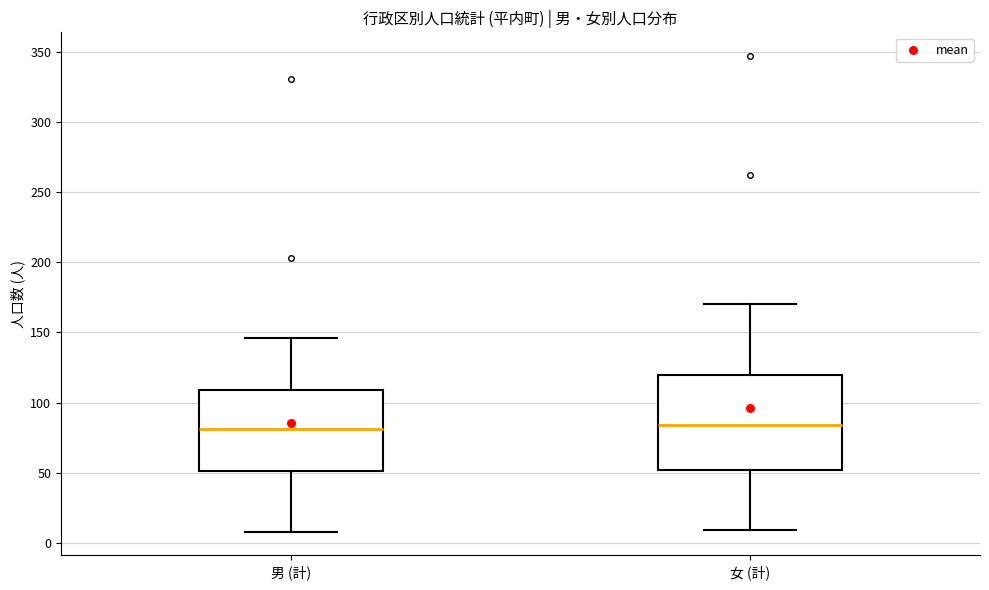

Where is the lower edge of the box for 男 (計) on the y-axis? The values are not printed on the chart, so give them approximately, as read against the axis.

50